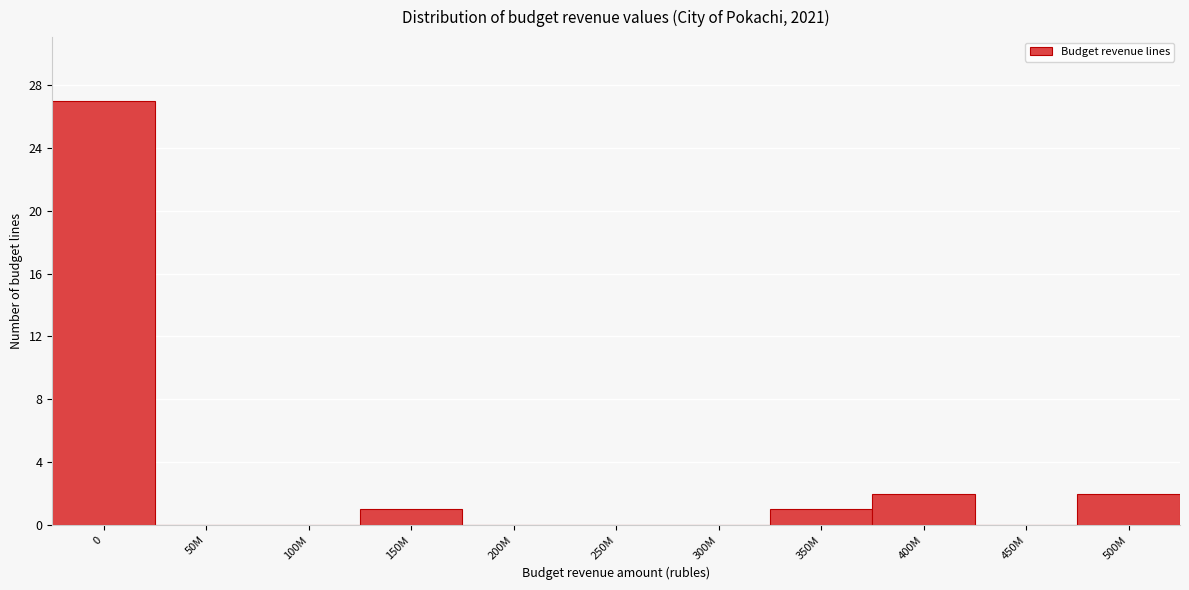

Reading left to right, what are all the values shown in this chart?

0=27	50M=0	100M=0	150M=1	200M=0	250M=0	300M=0	350M=1	400M=2	450M=0	500M=2